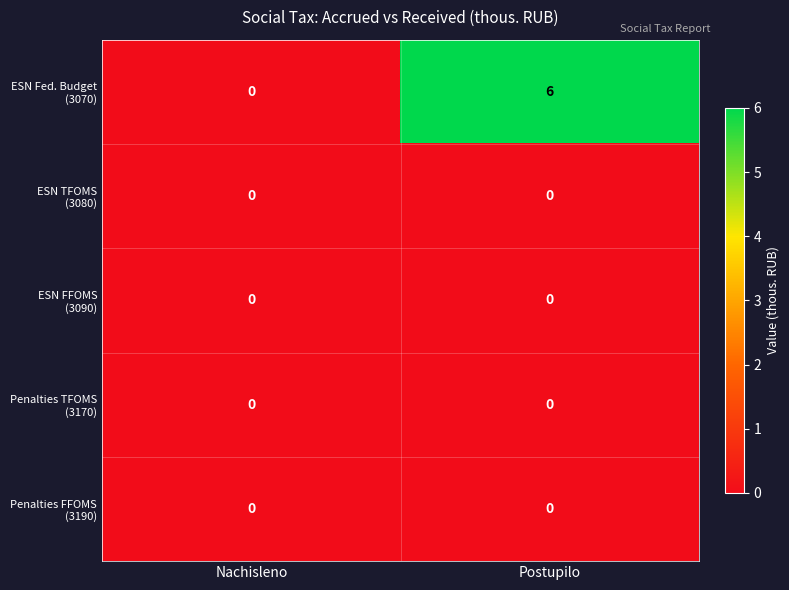

What is the total value across all series at Postupilo?

6